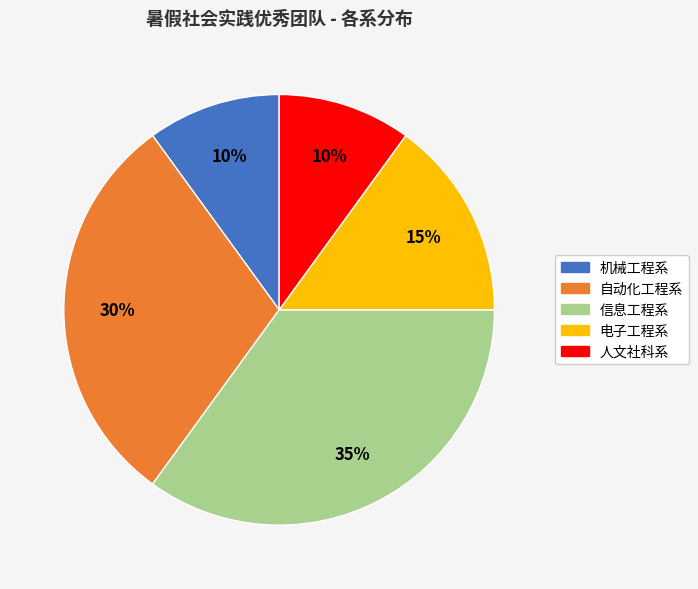

Which category has the biggest portion of the pie?

信息工程系